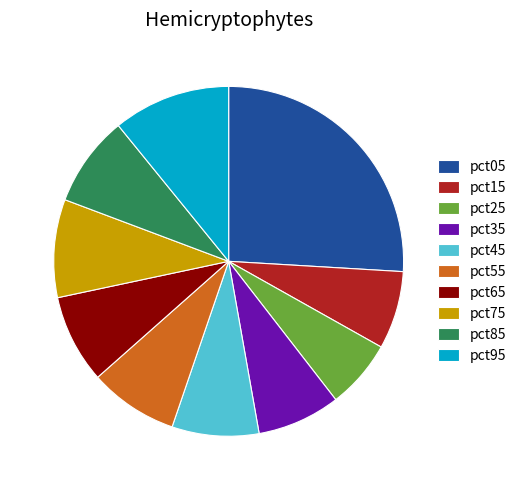

Is there any slice that represents more than half of the pie?

No